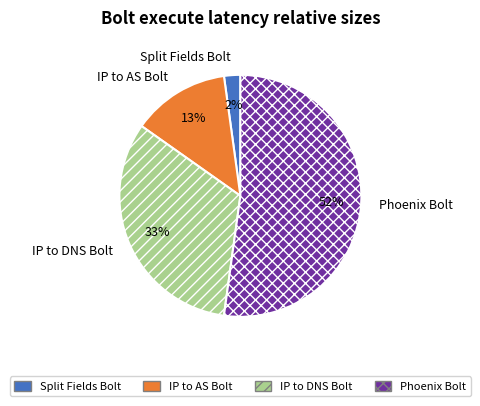

True or false: Phoenix Bolt accounts for 52% of the total.

True